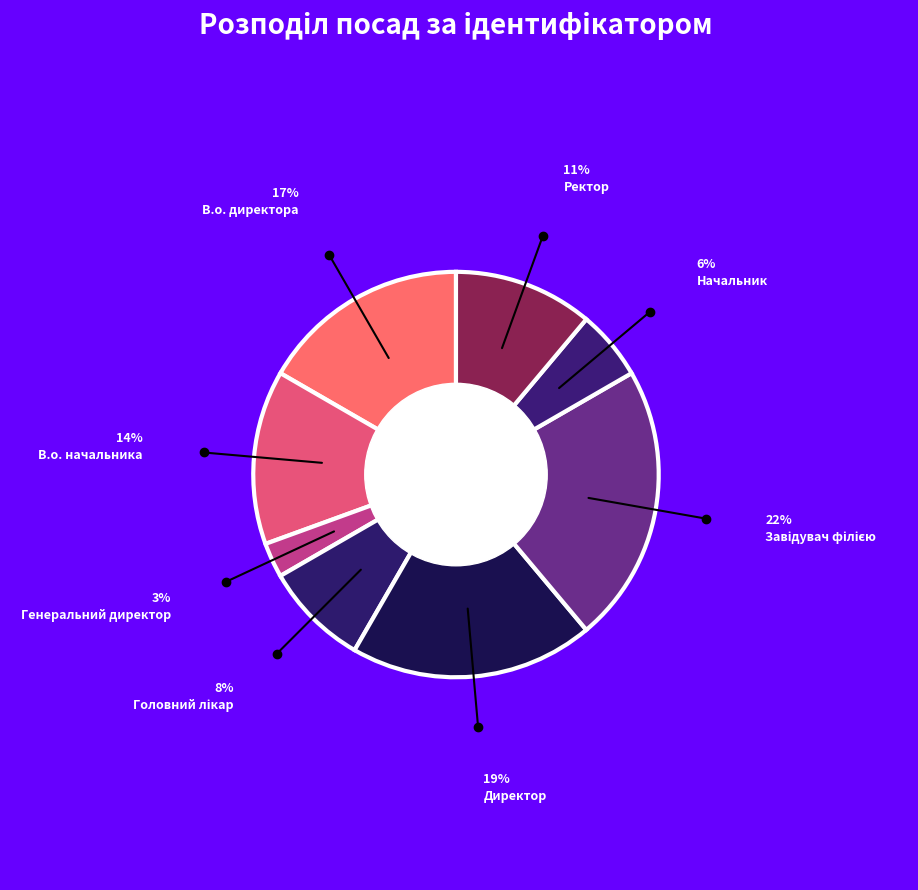

Is there any slice that represents more than half of the pie?

No